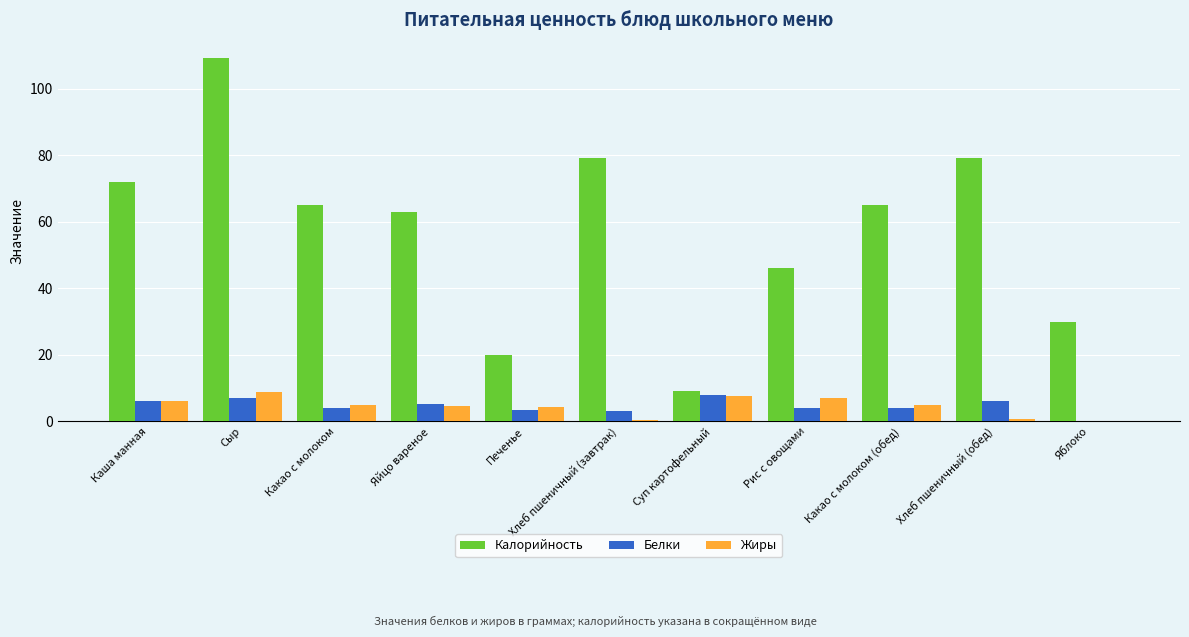

Which series has the largest total across all categories?

Калорийность